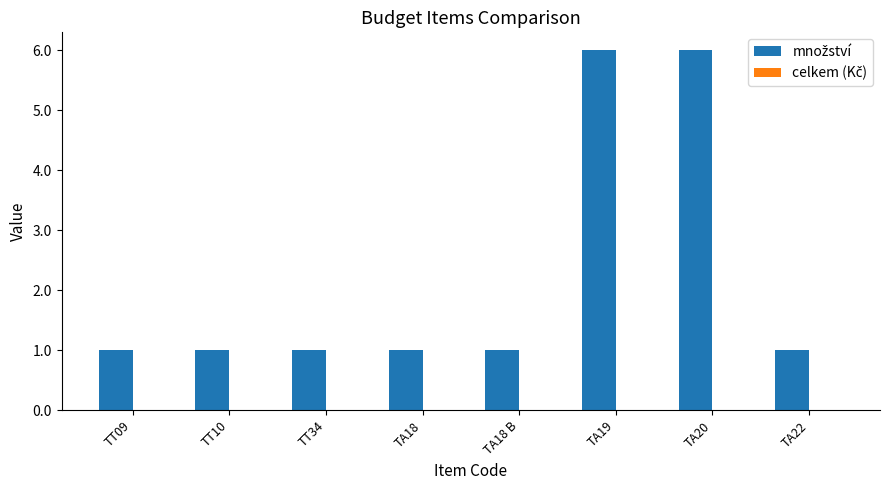

Approximately how many times larger is the value at TA20 compared to TT09?

6.0